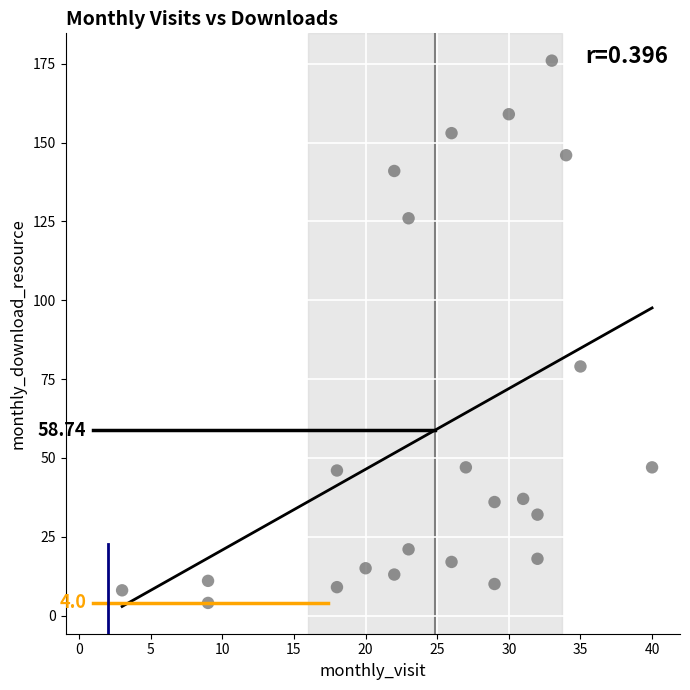

What is the range of Y values (max minus min)?

172